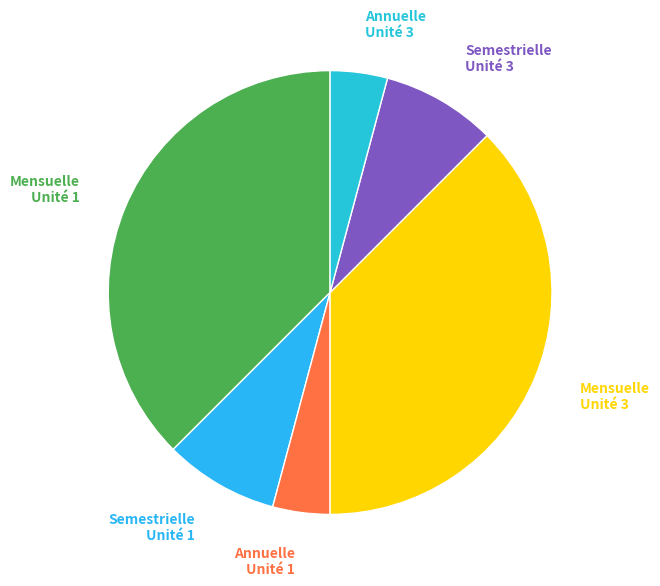

What percentage is the Annuelle Unité 3 slice, to the nearest percent?

4%